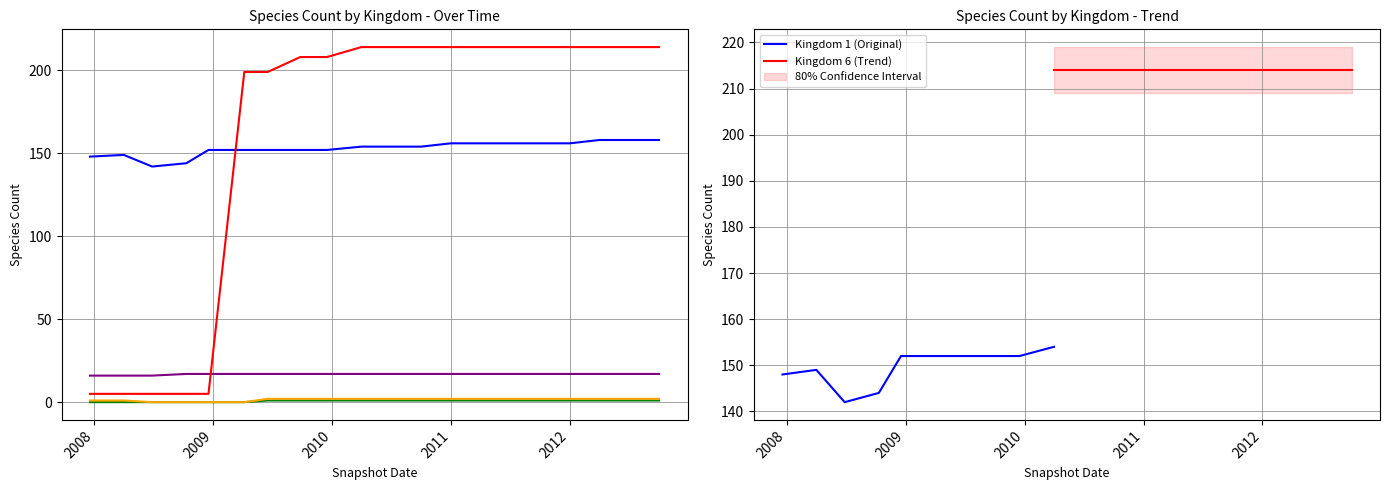

Between 2010-04-01 and 2012-04-01, which series saw the biggest shift?

Kingdom 1